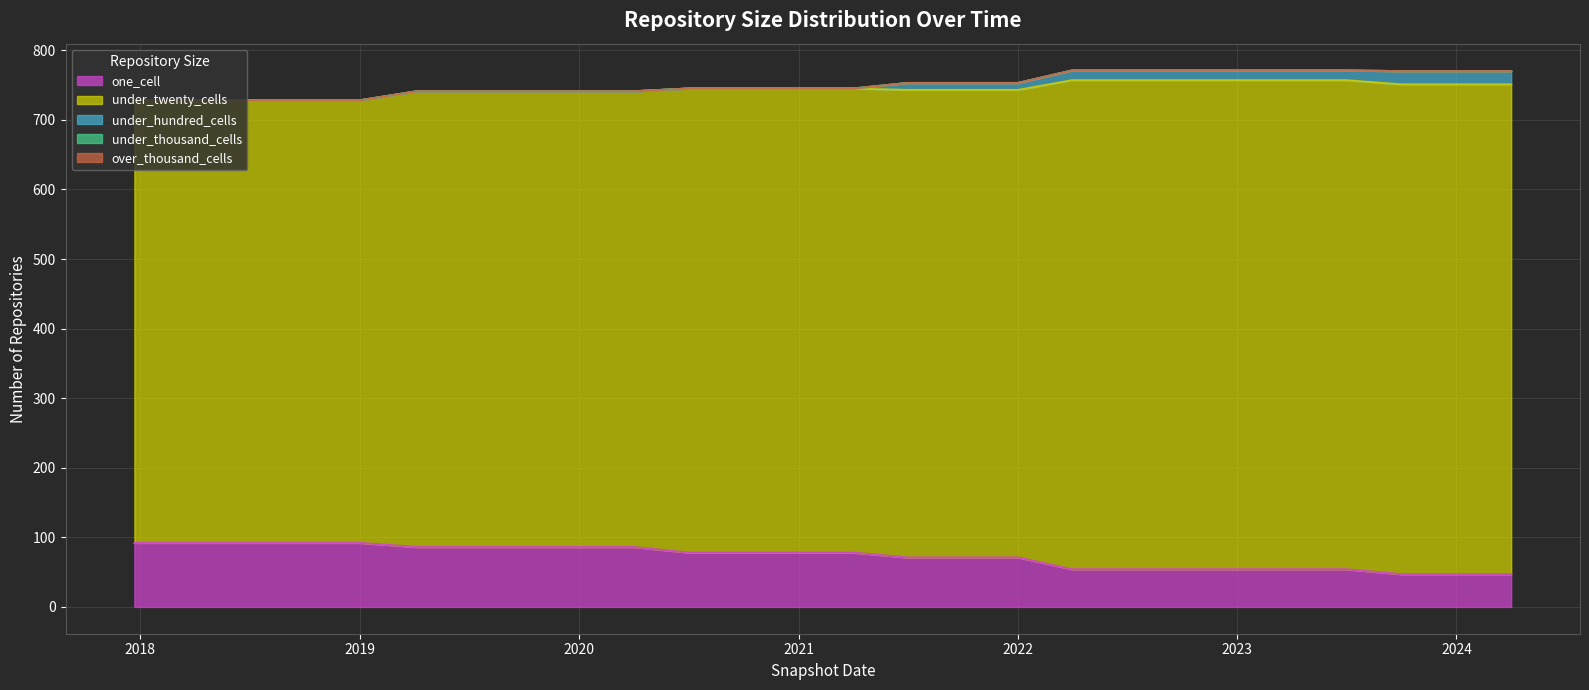

How many data points does each series have?

26